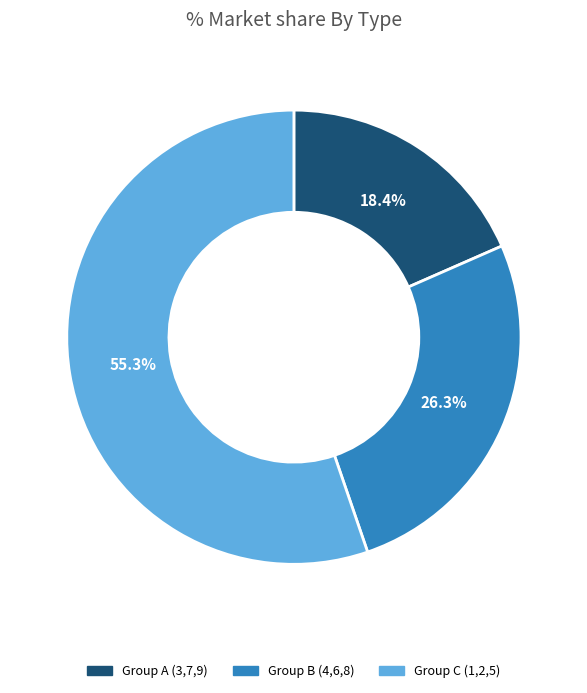

Count the number of slices in the pie.

3